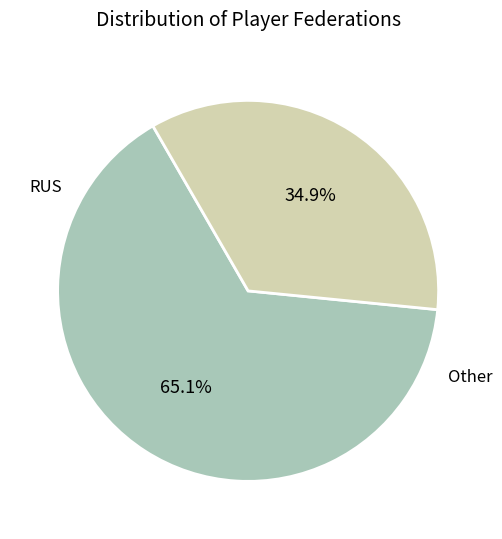

How many slices are in this pie chart?

2